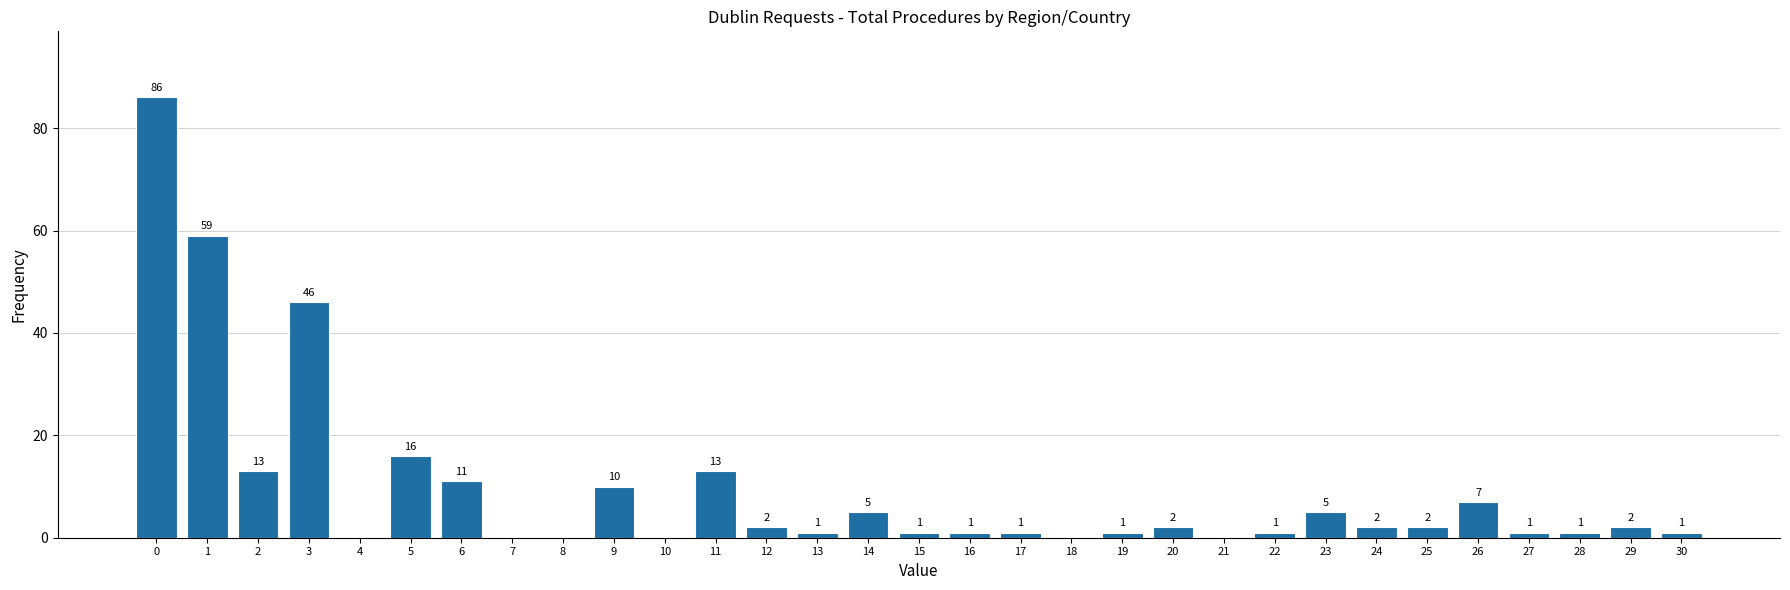

Reading left to right, transcribe all the data shown in this chart.

0=86	1=59	2=13	3=46	4=0	5=16	6=11	7=0	8=0	9=10	10=0	11=13	12=2	13=1	14=5	15=1	16=1	17=1	18=0	19=1	20=2	21=0	22=1	23=5	24=2	25=2	26=7	27=1	28=1	29=2	30=1